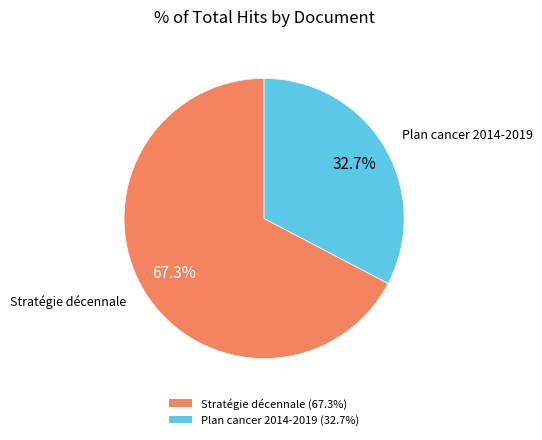

What is the ratio of the value at Stratégie décennale (67.3%) to the value at Plan cancer 2014-2019 (32.7%)?

2.1